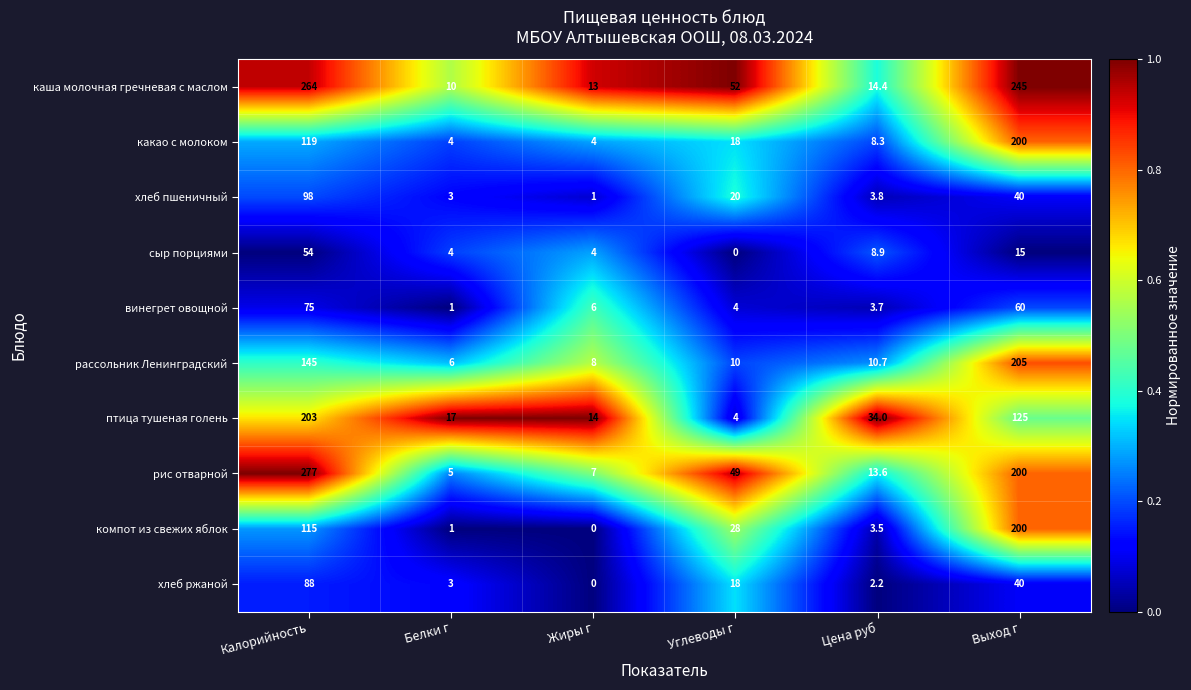

What value does the хлеб пшеничный series have at Белки г?

3.0